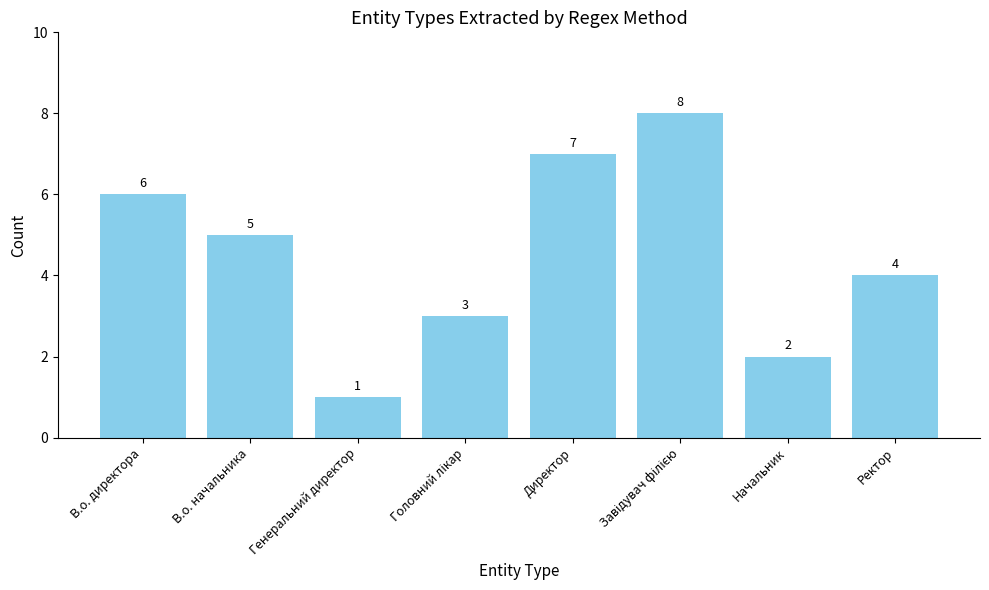

Is it true that the value at Директор is 11?

False